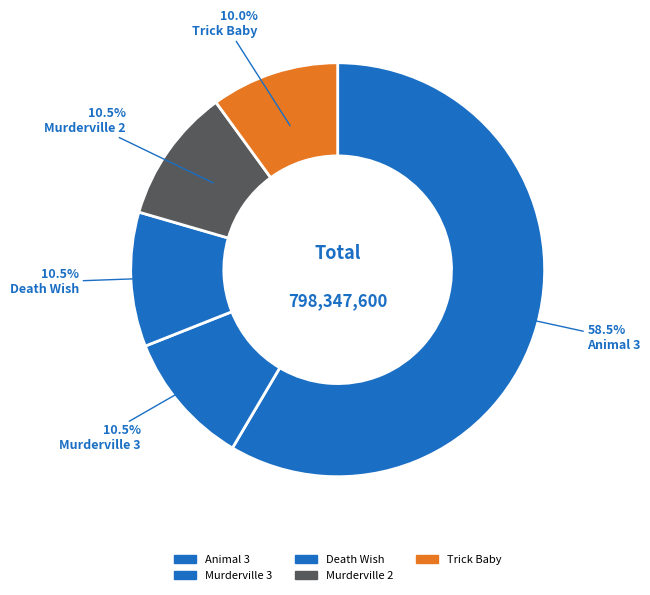

What is the change in value from Animal 3 to Death Wish?

-383088867